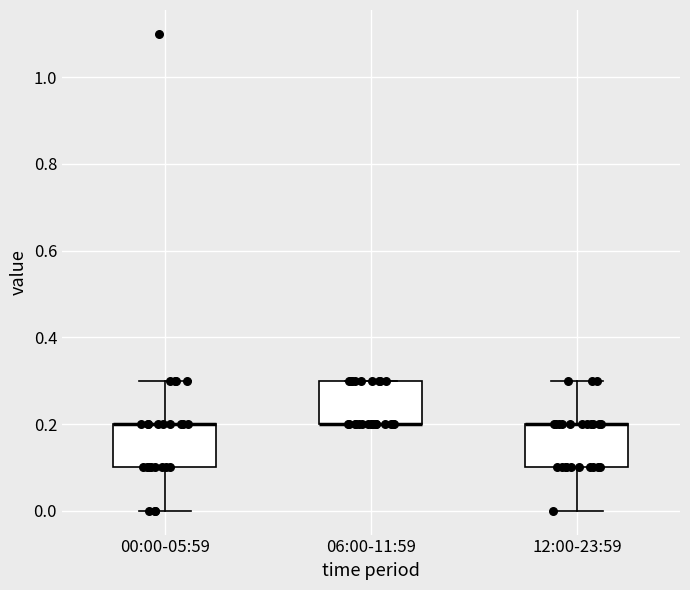

Reading left to right, read every box against the y-axis: the position of its median line, the range the box covers, and the ends of its whiskers. The values are not printed on the chart, so give them approximately, as read against the axis.

00:00-05:59: median 0.2 (drawn on the box's upper edge), box 0.1 to 0.2, whiskers 0.0 to 0.3
06:00-11:59: median 0.2 (drawn on the box's lower edge), box 0.2 to 0.3, whiskers 0.2 to 0.3
12:00-23:59: median 0.2 (drawn on the box's upper edge), box 0.1 to 0.2, whiskers 0.0 to 0.3